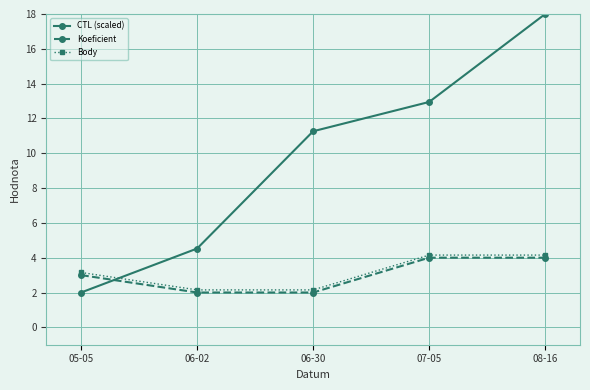

What are all the series names shown in the legend?

CTL (scaled), Koeficient, Body